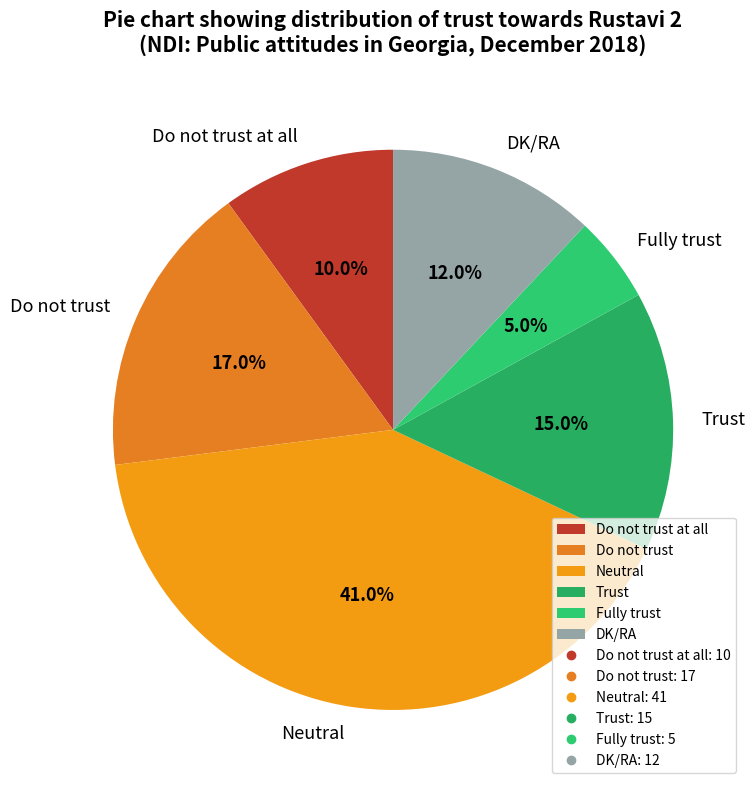

What is the total percentage of DK/RA and Do not trust?

29.0%